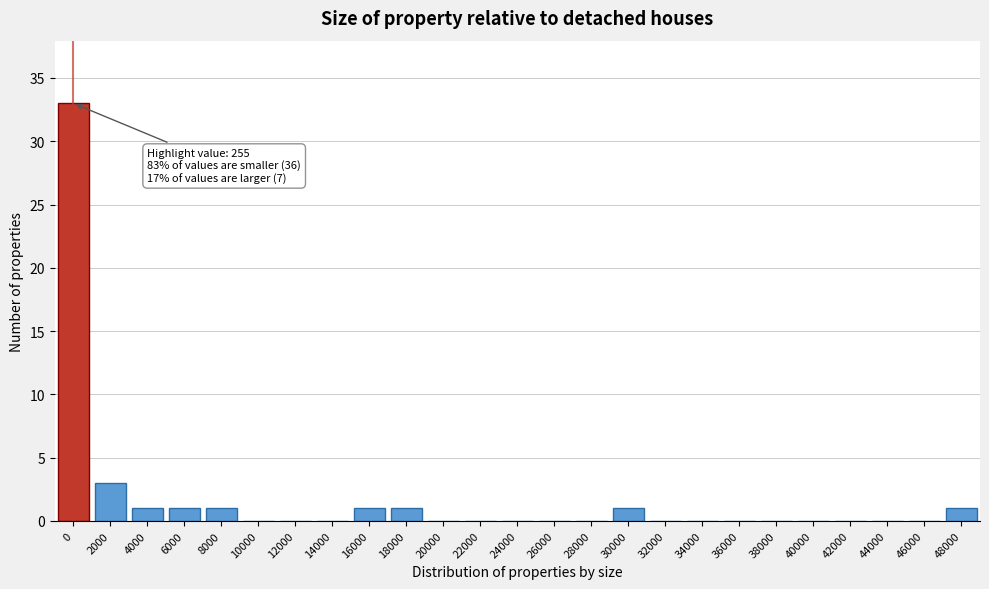

Reading right to left, extract all data points from this chart.

48000=1	46000=0	44000=0	42000=0	40000=0	38000=0	36000=0	34000=0	32000=0	30000=1	28000=0	26000=0	24000=0	22000=0	20000=0	18000=1	16000=1	14000=0	12000=0	10000=0	8000=1	6000=1	4000=1	2000=3	0=33